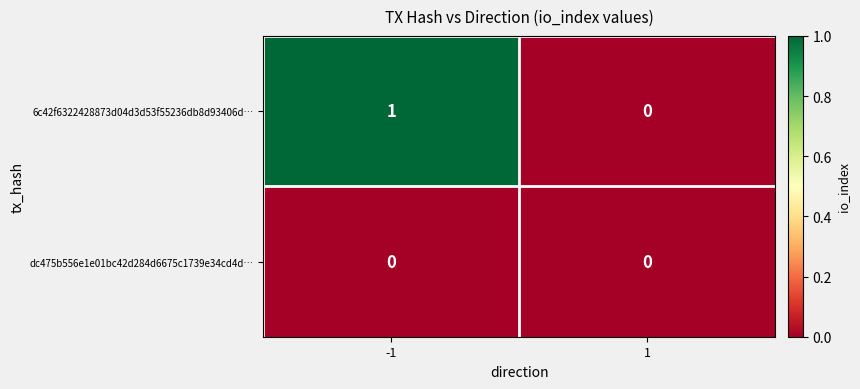

What is the difference between the highest and lowest values at -1?

1